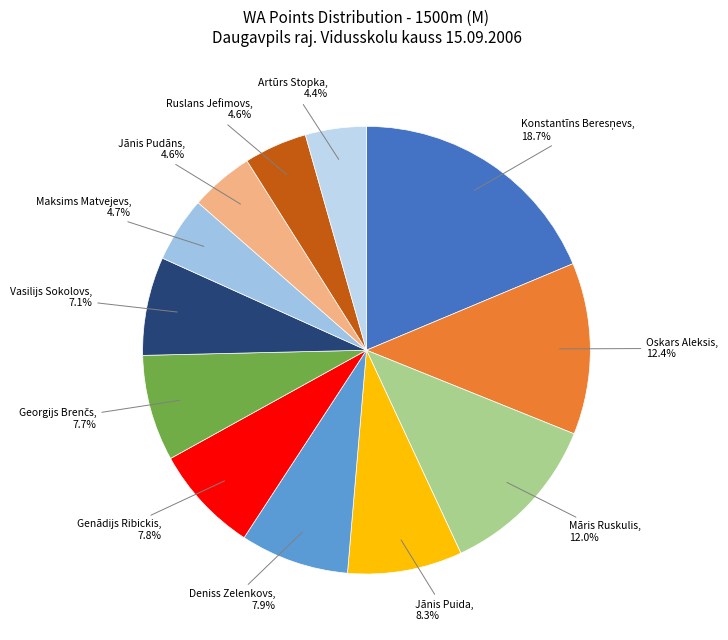

How much of the chart is everything except Maksims Matvejevs?

95.3%